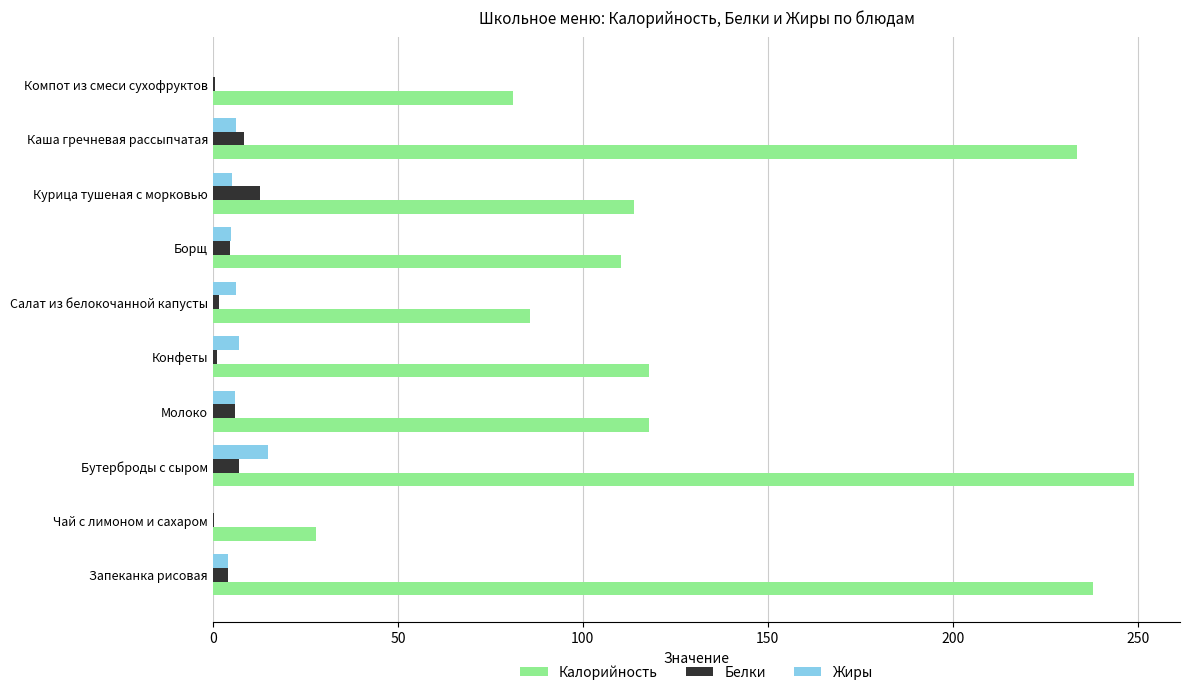

Between Запеканка рисовая and Молоко, which series saw the biggest shift?

Калорийность